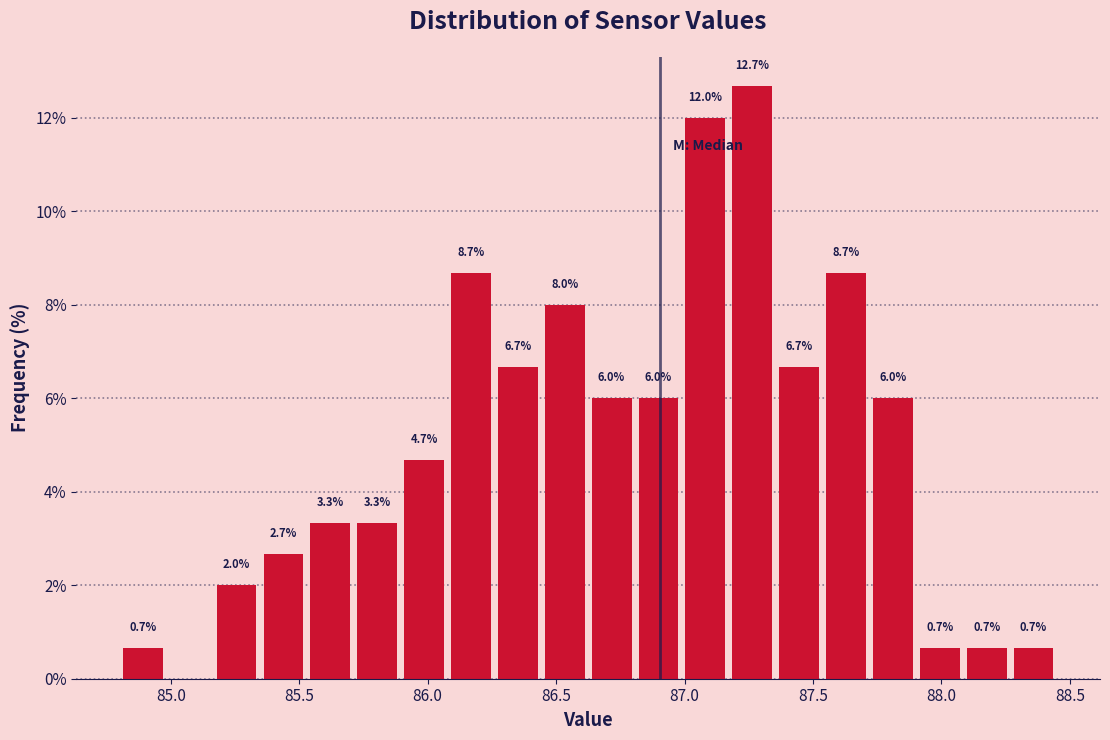

Read against the x-axis, roughly where is the centre of the tallest bar?

87.25